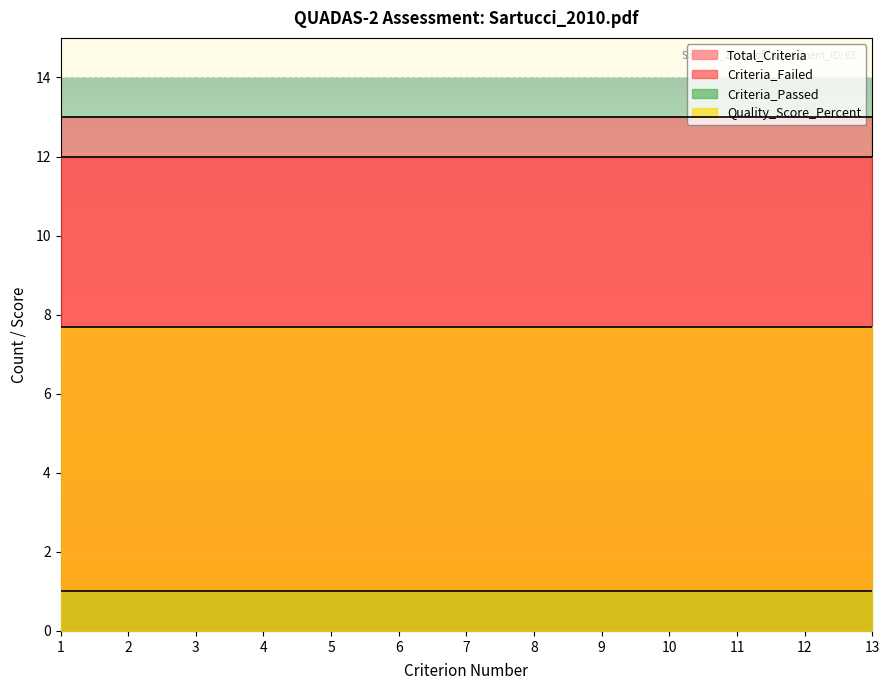

Reading right to left, extract all data points from this chart.

Total_Criteria: 13=13.0	12=13.0	11=13.0	10=13.0	9=13.0	8=13.0	7=13.0	6=13.0	5=13.0	4=13.0	3=13.0	2=13.0	1=13.0
Criteria_Passed: 13=1.0	12=1.0	11=1.0	10=1.0	9=1.0	8=1.0	7=1.0	6=1.0	5=1.0	4=1.0	3=1.0	2=1.0	1=1.0
Criteria_Failed: 13=12.0	12=12.0	11=12.0	10=12.0	9=12.0	8=12.0	7=12.0	6=12.0	5=12.0	4=12.0	3=12.0	2=12.0	1=12.0
Quality_Score_Percent: 13=7.7	12=7.7	11=7.7	10=7.7	9=7.7	8=7.7	7=7.7	6=7.7	5=7.7	4=7.7	3=7.7	2=7.7	1=7.7